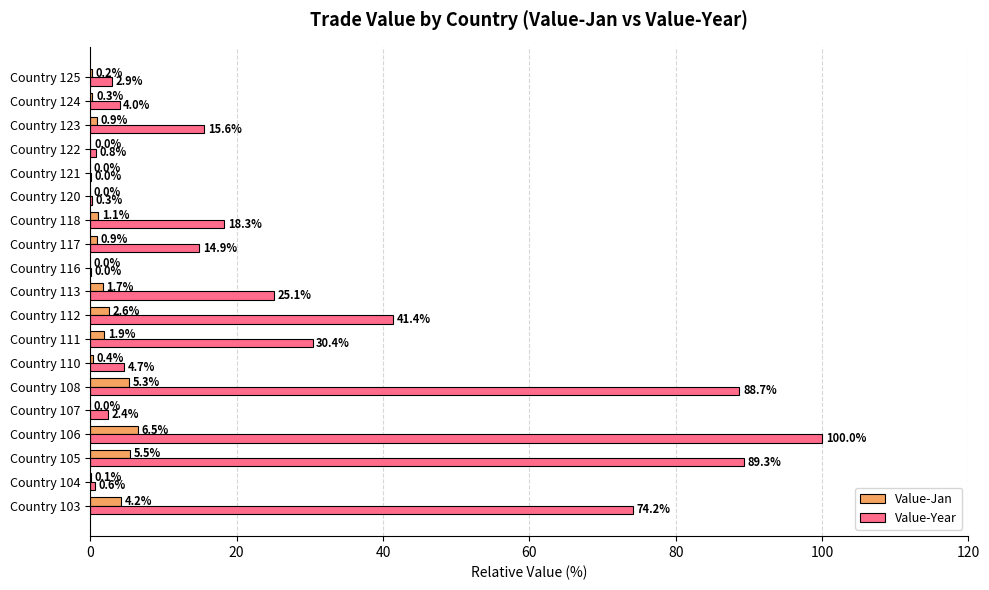

At which category is the sum across all series the highest?

Country 106